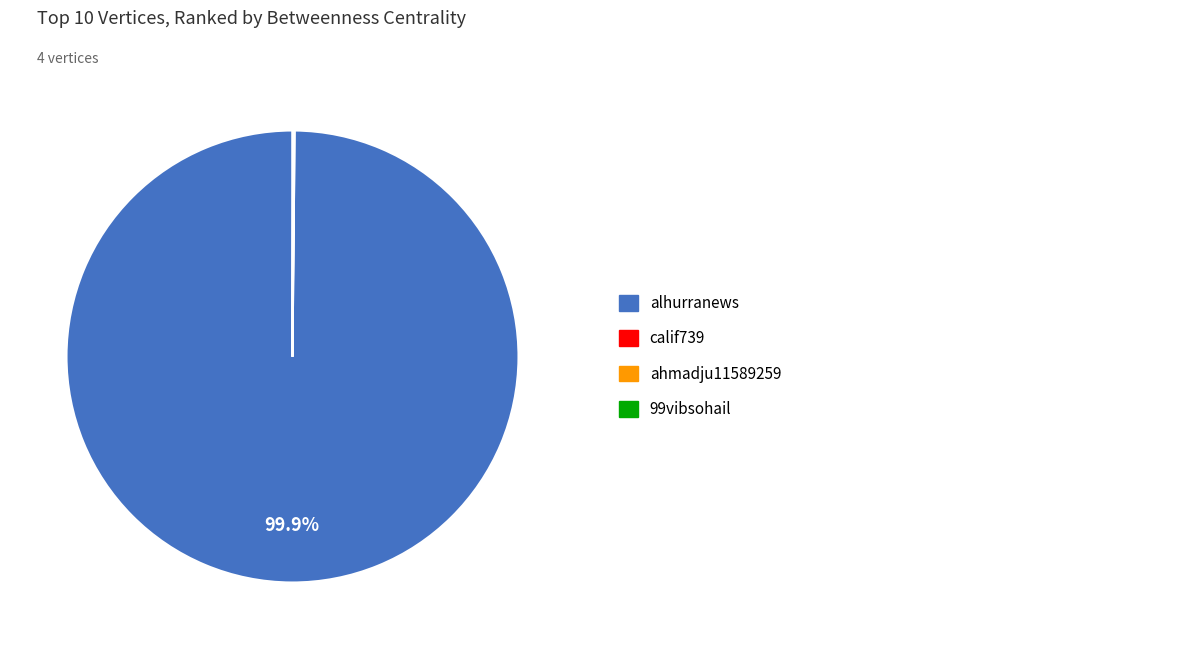

Is there a majority slice in this chart?

Yes